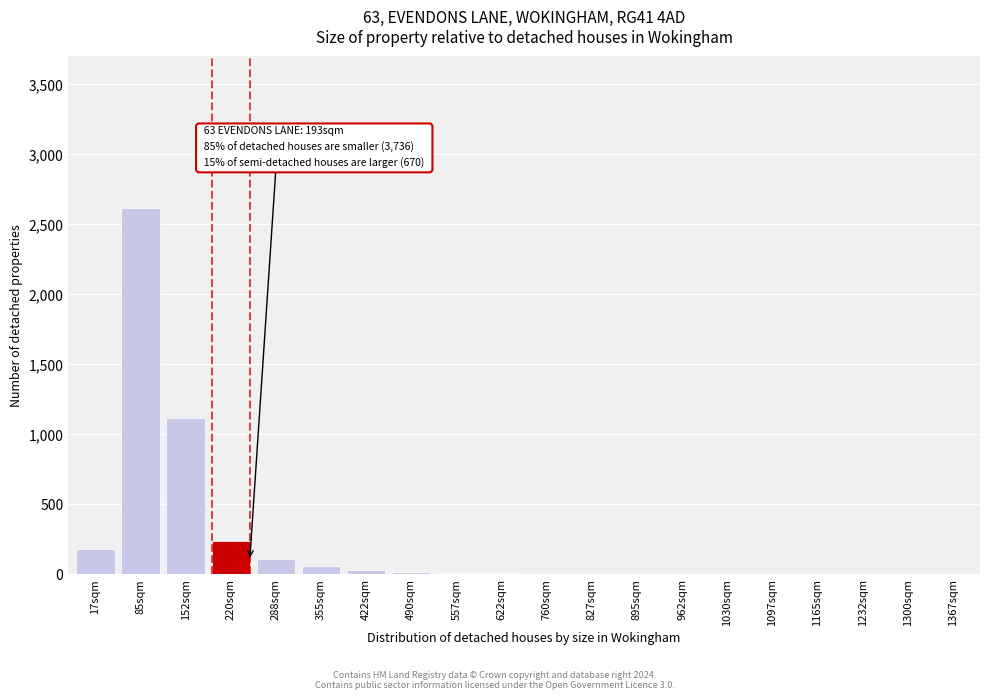

Where is the data nearest to the value 1310?

152sqm